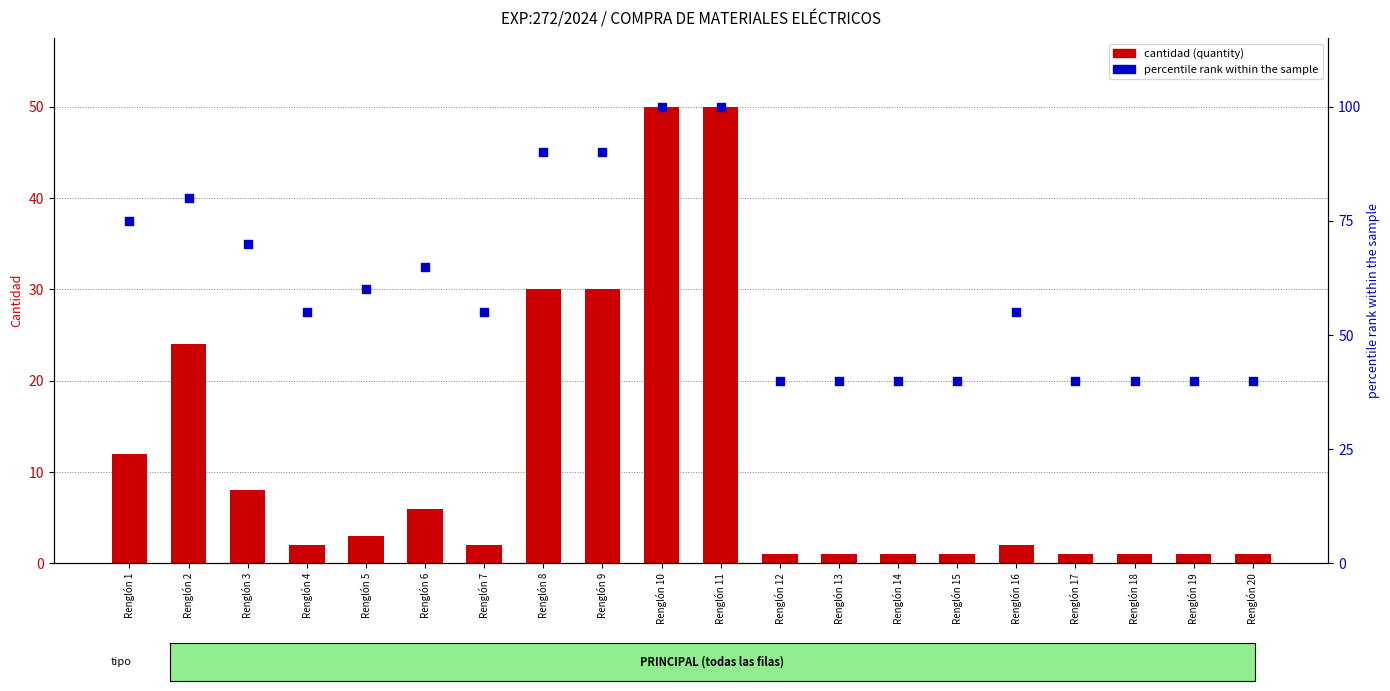

Which series reaches the minimum Y coordinate?

cantidad (quantity)